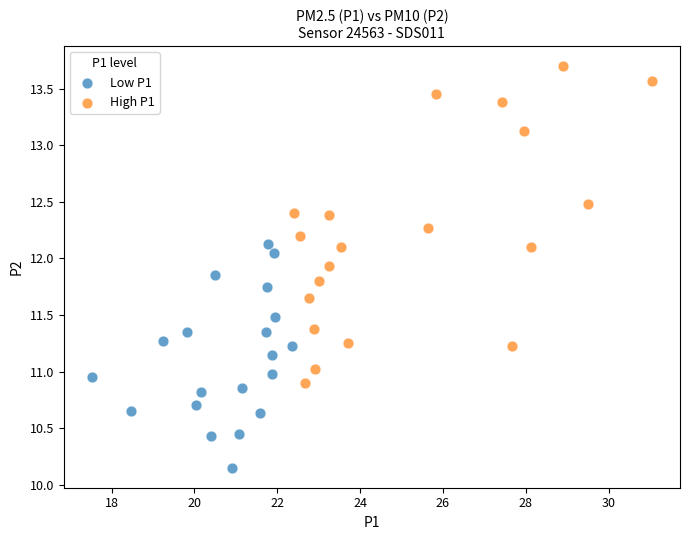

Which series has the largest Y range (max minus min)?

High P1